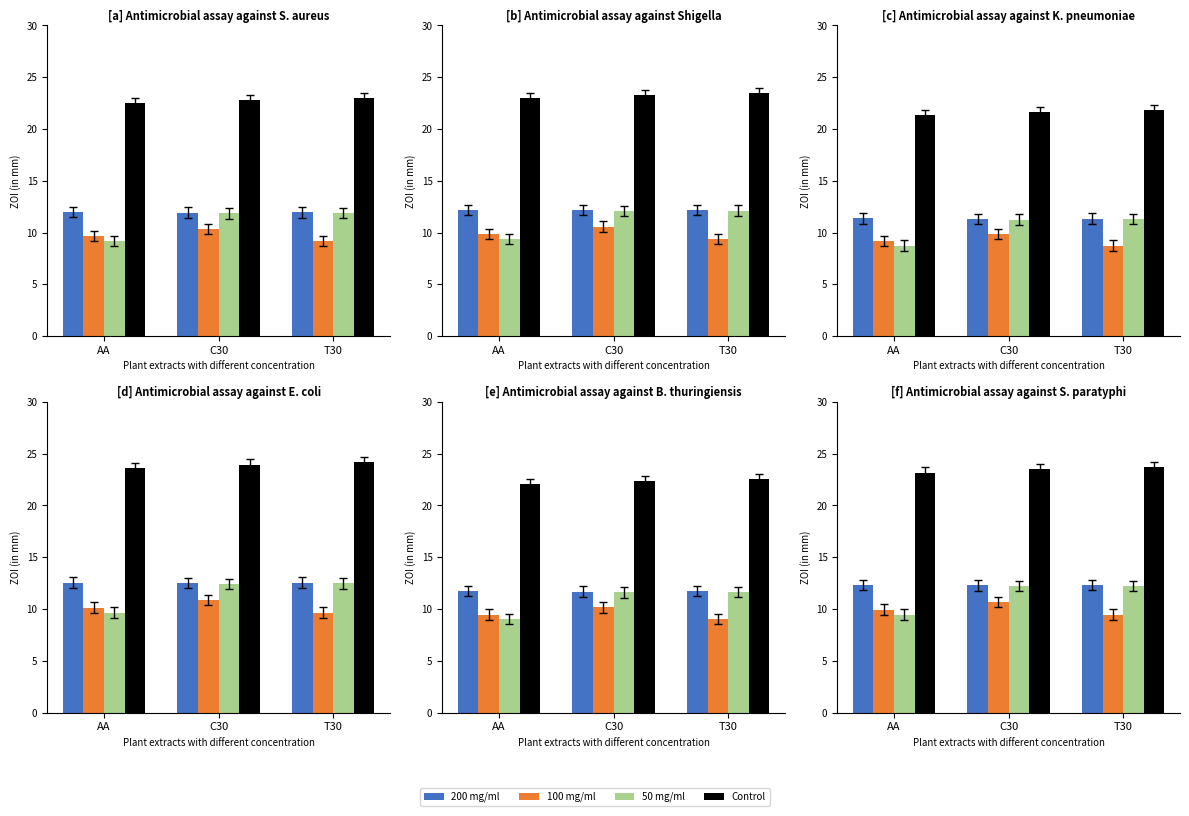

What are all the series names shown in the legend?

200 mg/ml, 100 mg/ml, 50 mg/ml, Control